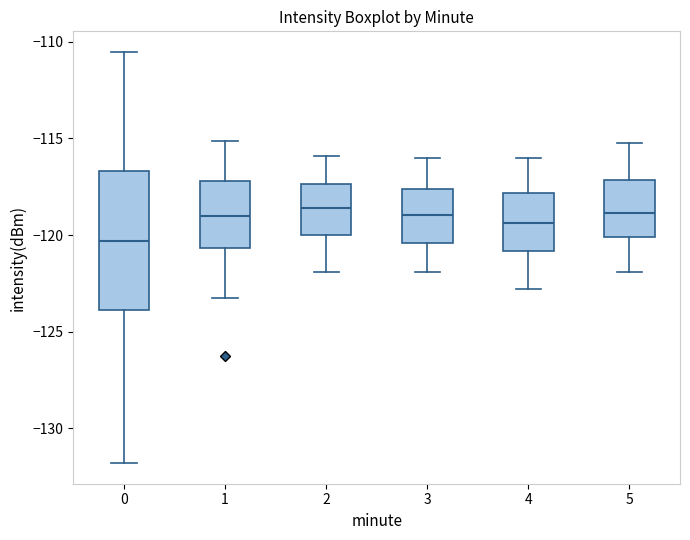

Comparing the boxes themselves (not the whiskers), which one is the tallest?

0